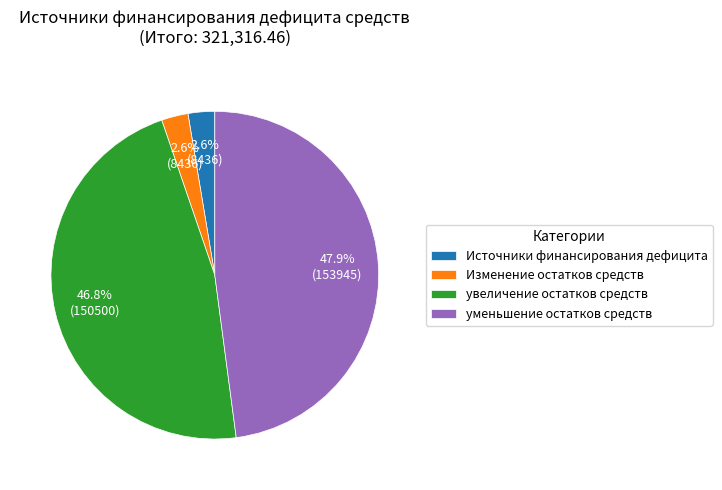

Approximately how many times larger is the value at Источники финансирования дефицита compared to уменьшение остатков средств?

0.1